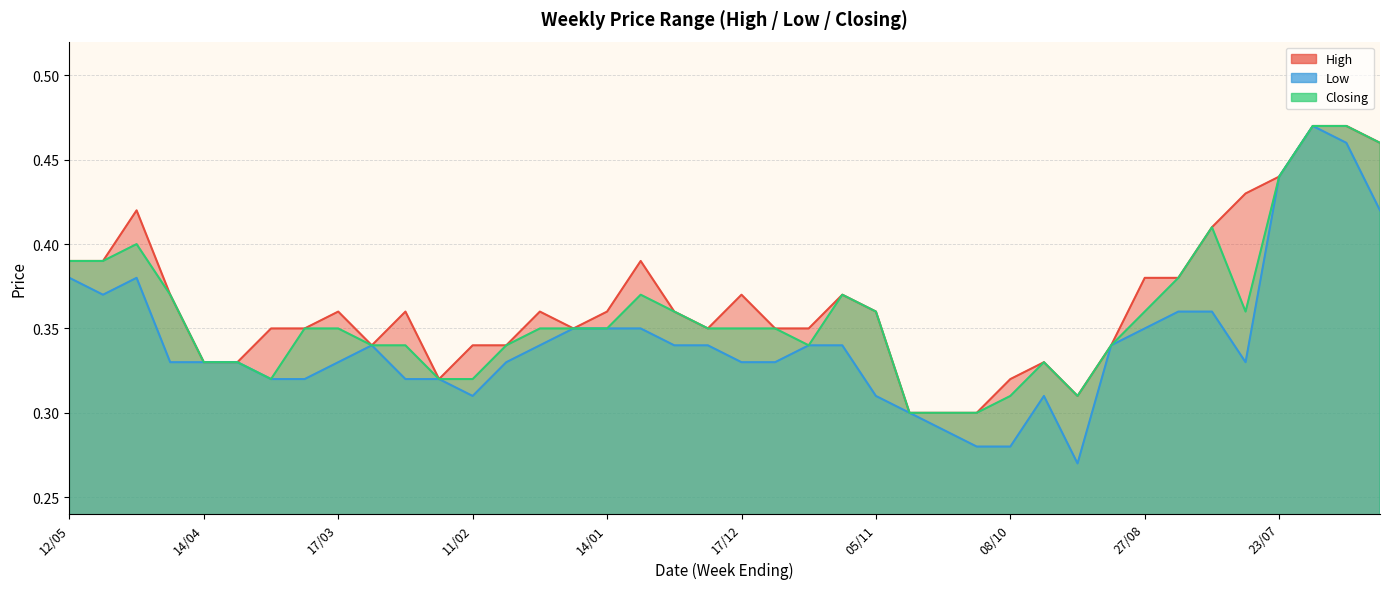

True or false: Low and High intersect in this chart.

False